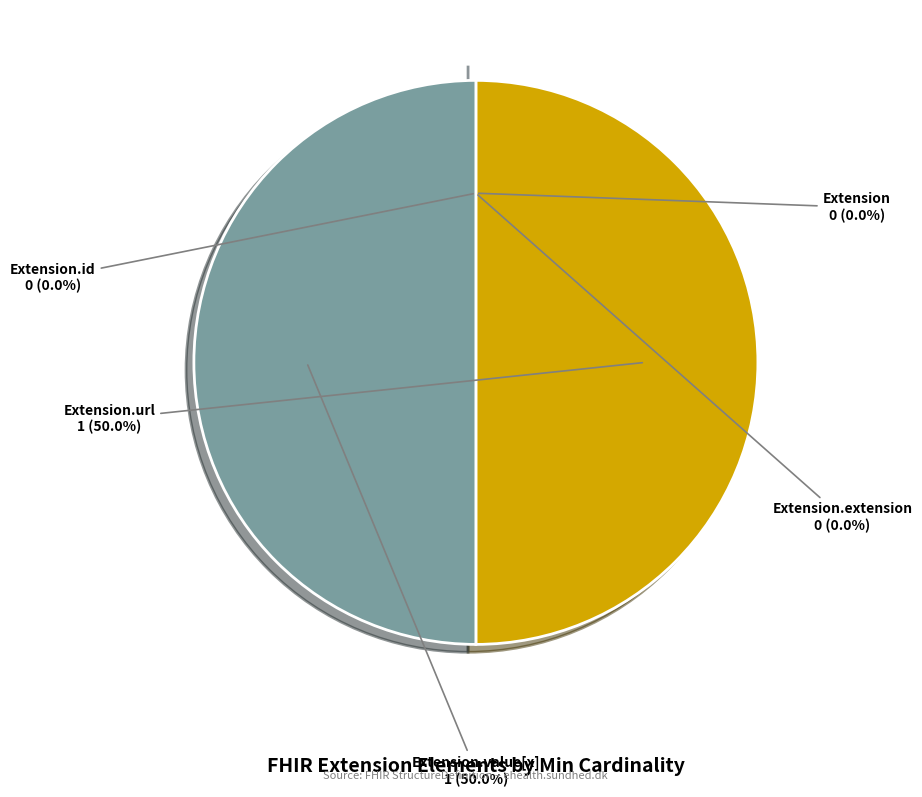

Does Extension.value[x] represent more than half of the total?

No